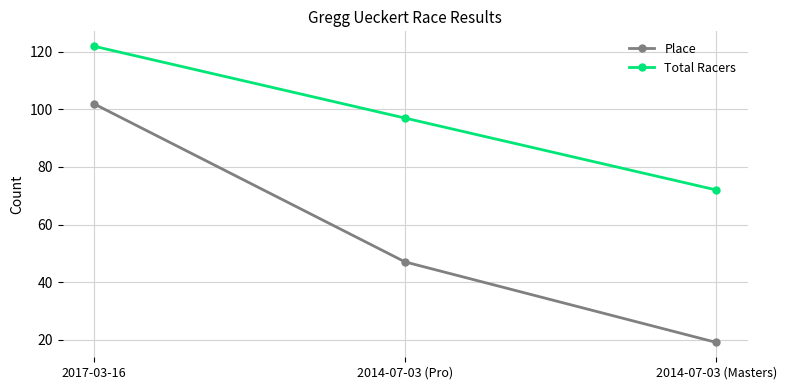

Is this an area chart (filled region under the line)?

No